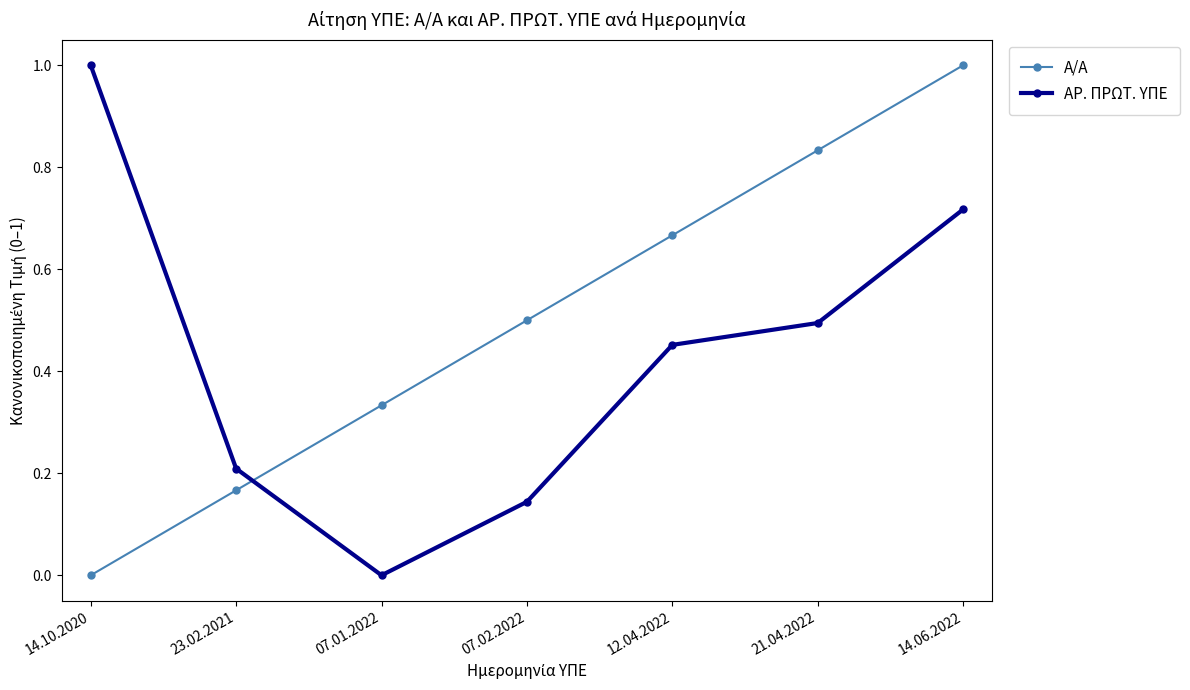

The value of ΑΡ. ΠΡΩΤ. ΥΠΕ at 21.04.2022 is 0.5. True or false?

True